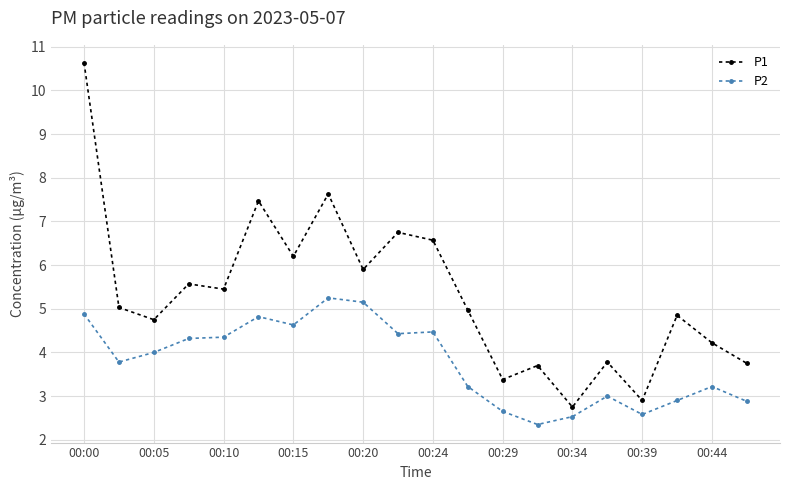

What is the value of the P2 point at the 17th from the left?

2.6